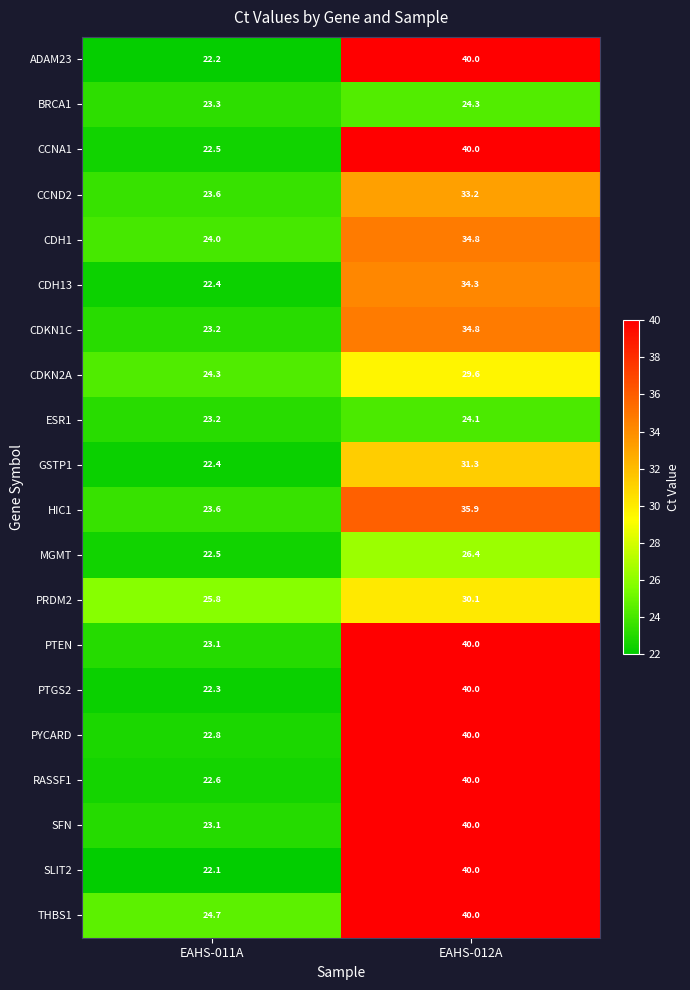

Which series has the largest range (max minus min)?

SLIT2